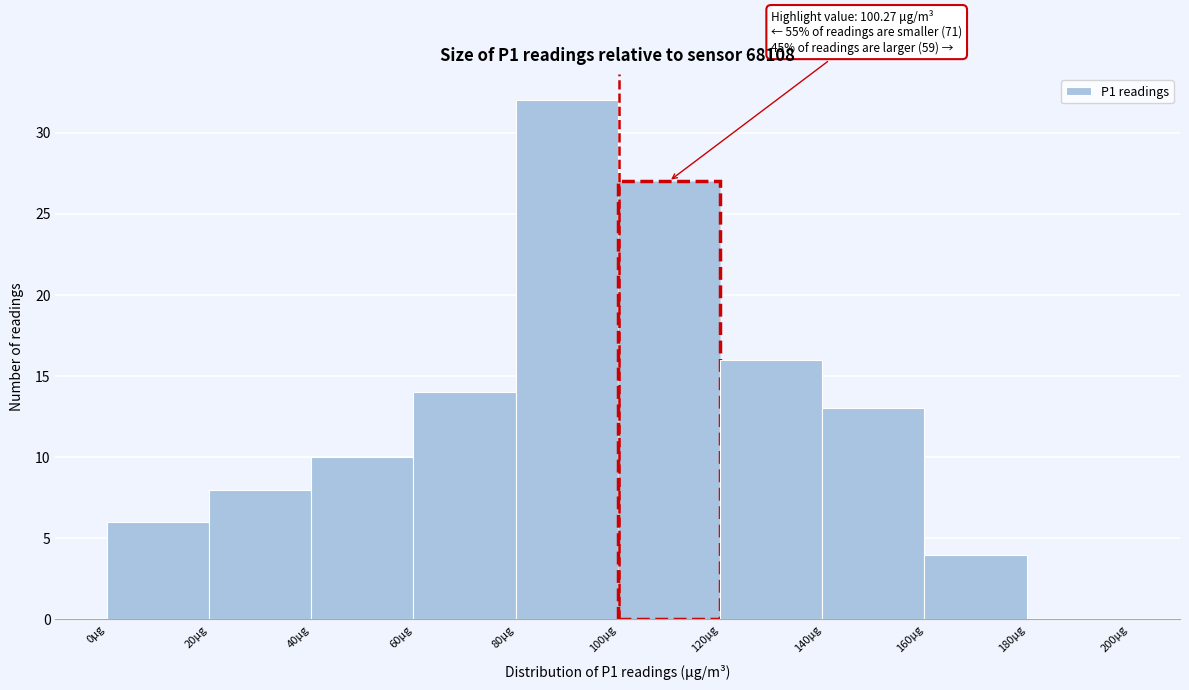

Which range on the x-axis has the tallest bar?

80 to 100